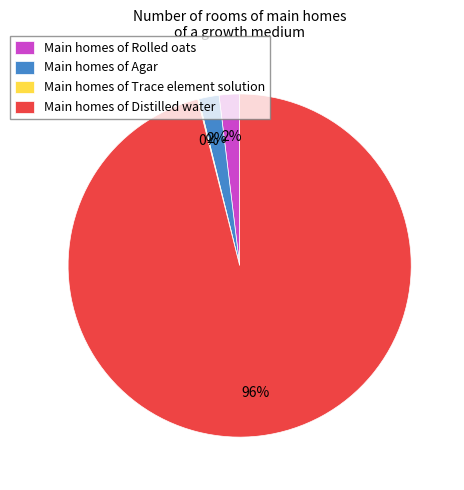

Which slice represents more than half of the pie?

Main homes of Distilled water